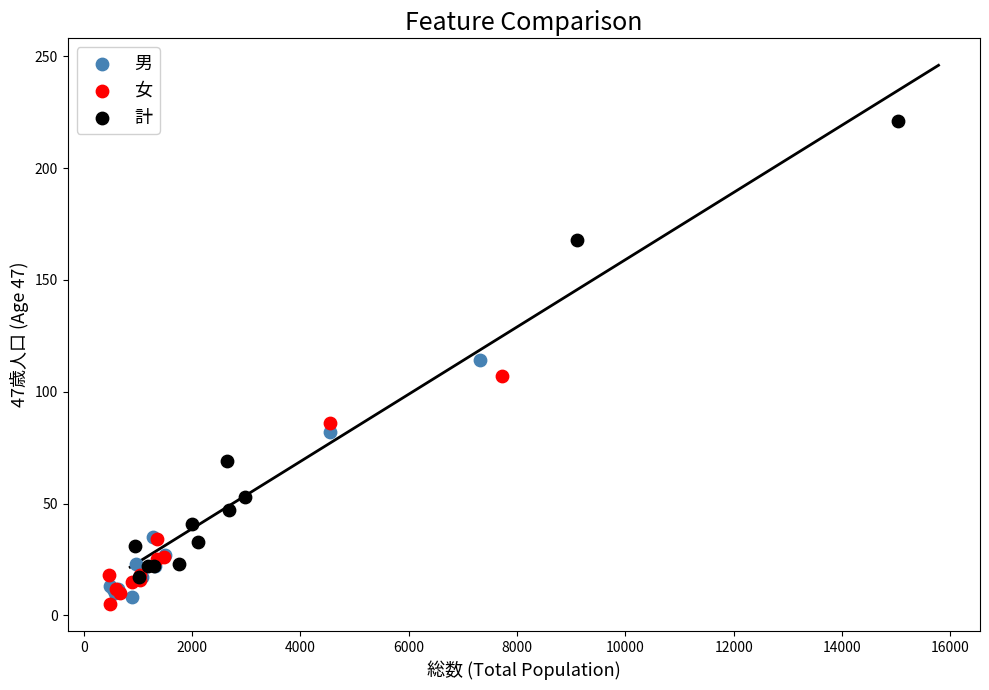

Which series contains the highest Y value?

計